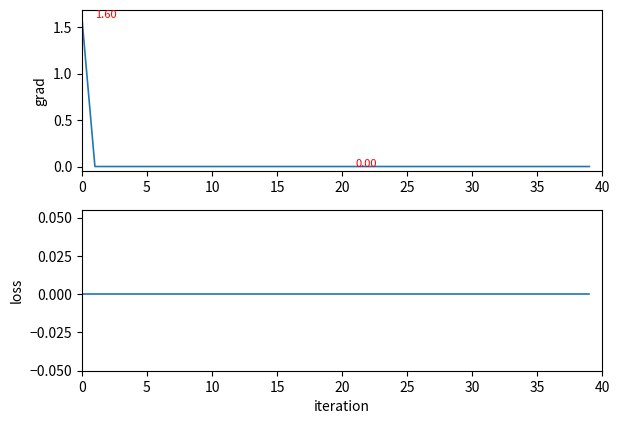

How many data points in Compensation are above 0?

1